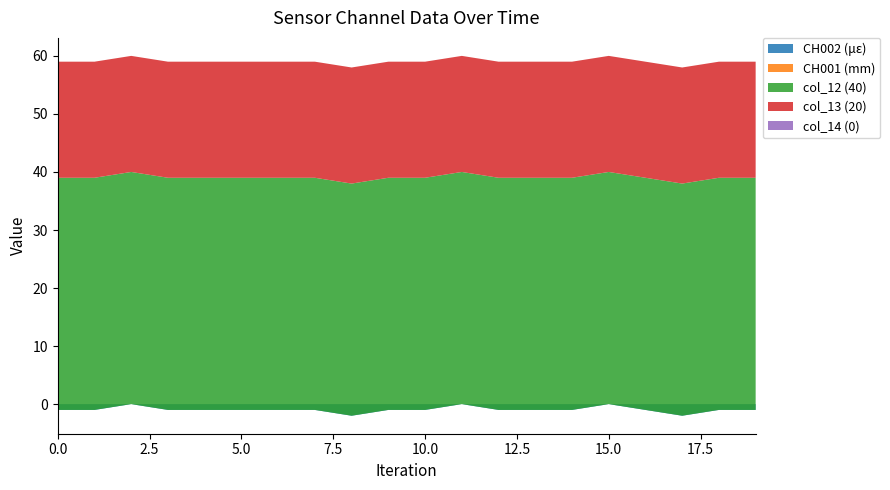

Reading left to right, what are all the values shown in this chart?

CH002 (με): -1	-1	0	-1	-1	-1	-1	-1	-2	-1	-1	0	-1	-1	-1	0	-1	-2	-1	-1
CH001 (mm): 0	0	0	0	0	0	0	0	0	0	0	0	0	0	0	0	0	0	0	0
col_12 (40): 40	40	40	40	40	40	40	40	40	40	40	40	40	40	40	40	40	40	40	40
col_13 (20): 20	20	20	20	20	20	20	20	20	20	20	20	20	20	20	20	20	20	20	20
col_14 (0): 0	0	0	0	0	0	0	0	0	0	0	0	0	0	0	0	0	0	0	0